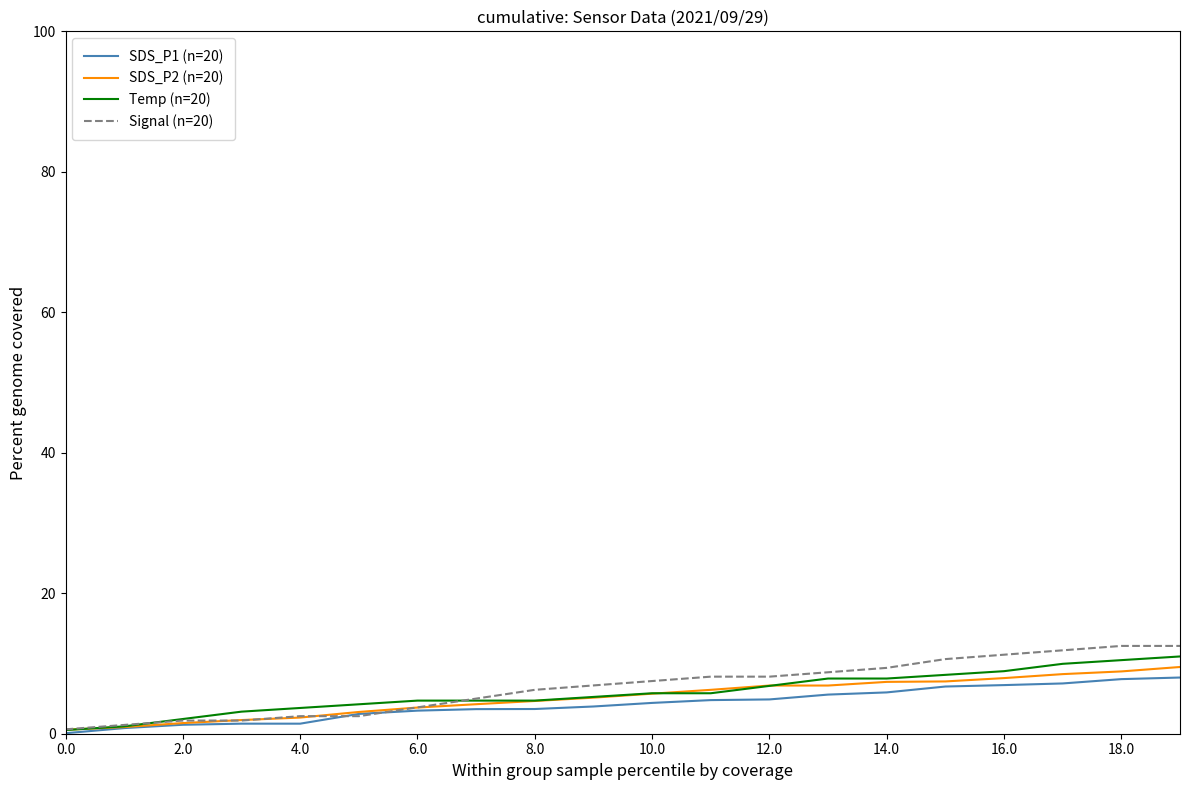

How many distinct data groups are displayed?

4